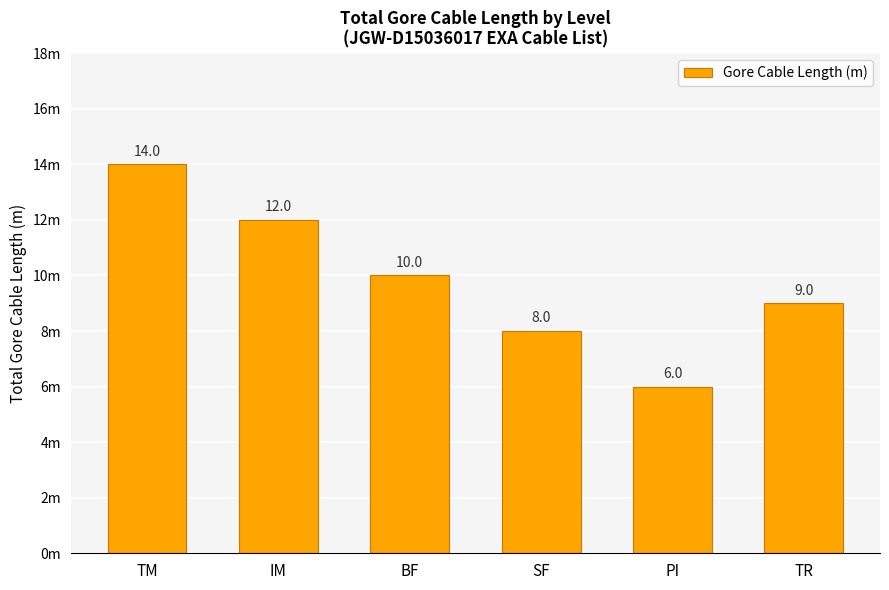

What is the minimum value shown in the chart?

6